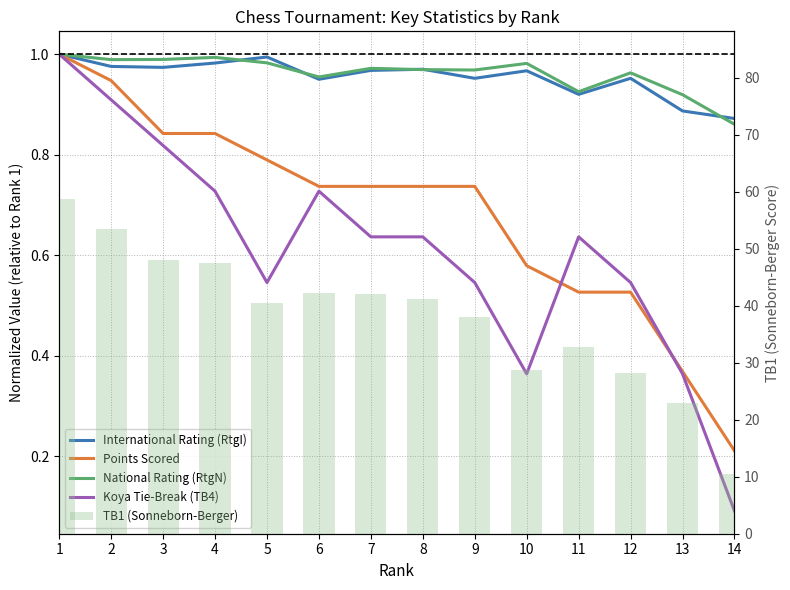

What is the difference between the highest and lowest values at 8?

40.6